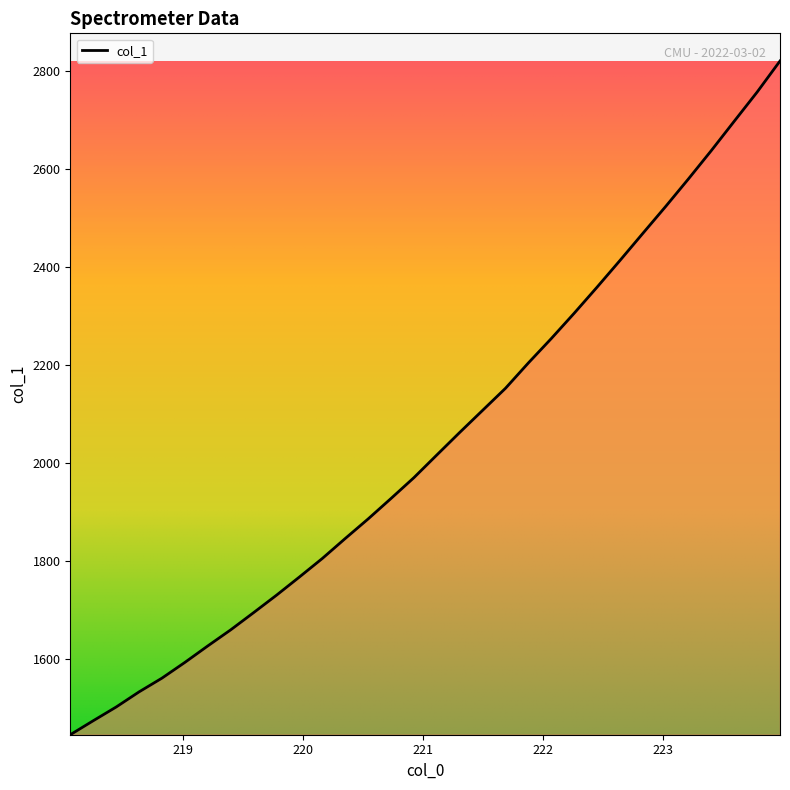

Where is the data nearest to the value 2133?

221.6902